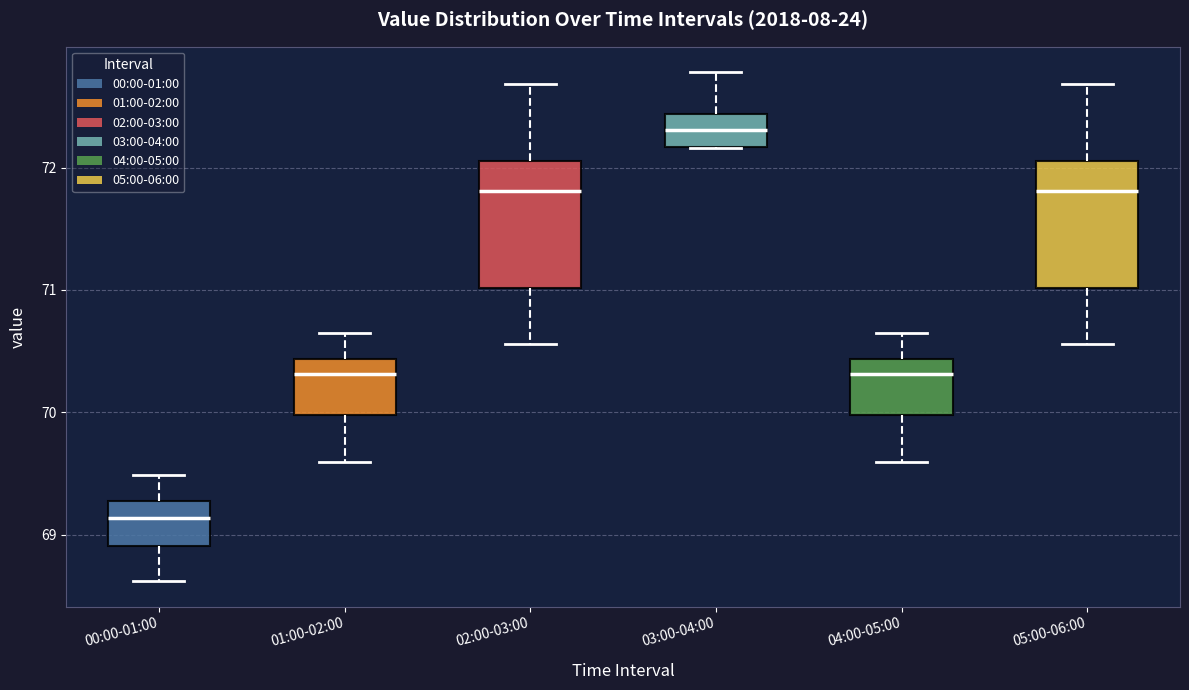

Where is the lower edge of the box for 00:00-01:00 on the y-axis? The values are not printed on the chart, so give them approximately, as read against the axis.

68.9